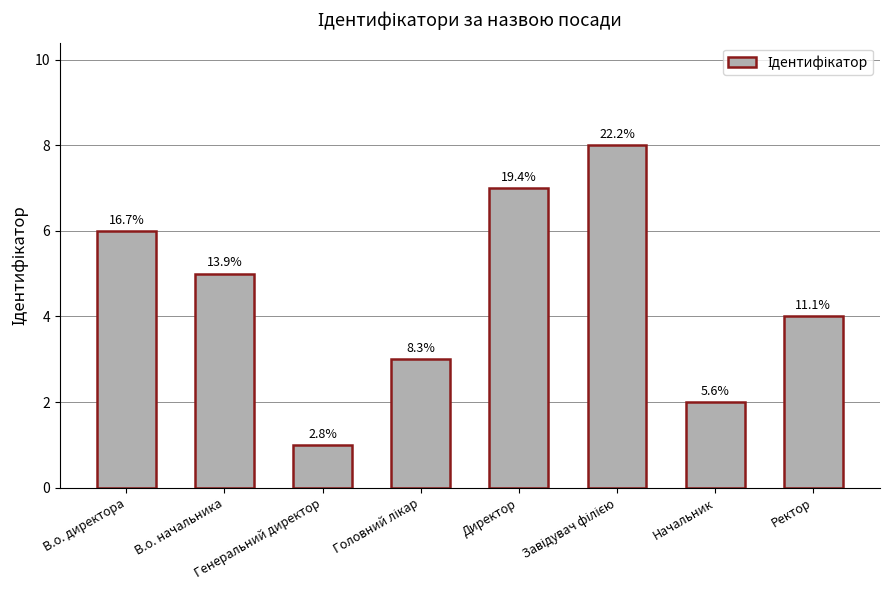

What position from the right is Начальник?

2